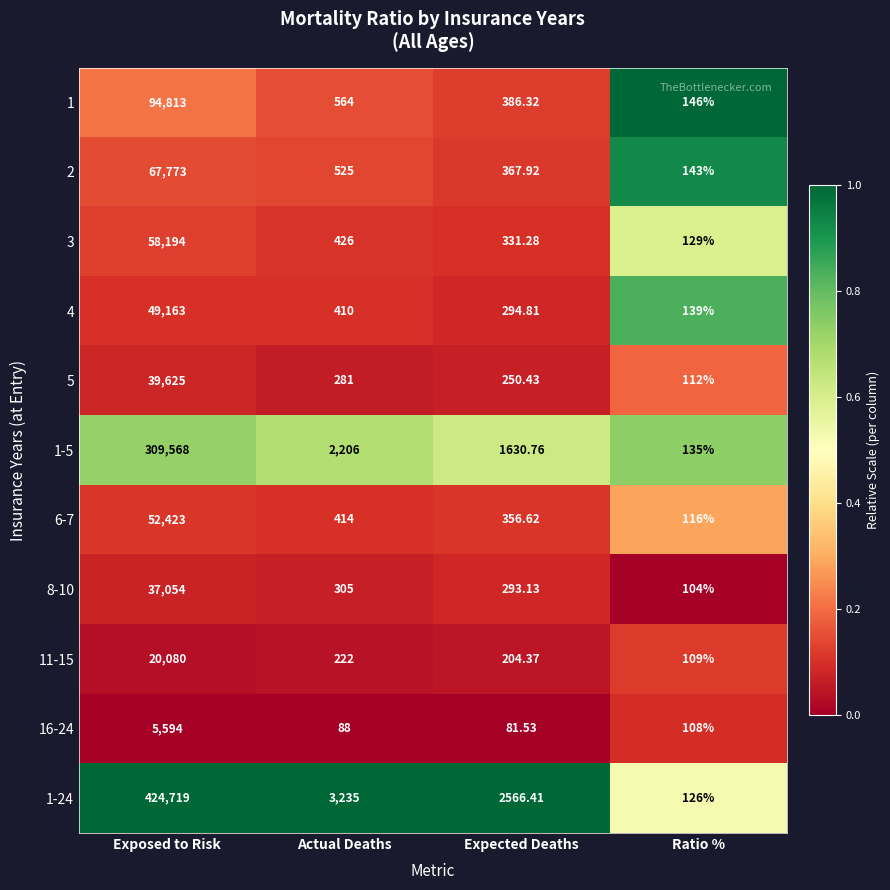

Which series has the largest total across all categories?

1-24